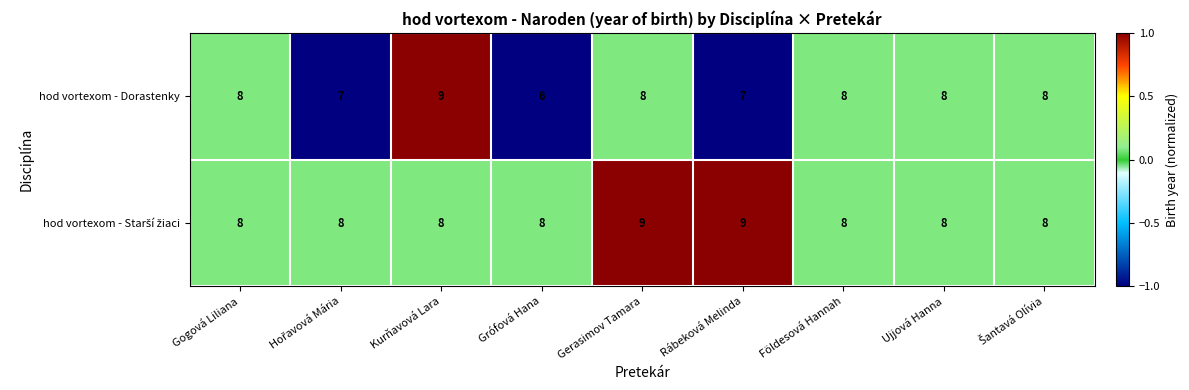

What is the total value across all series at Gerasimov Tamara?

17